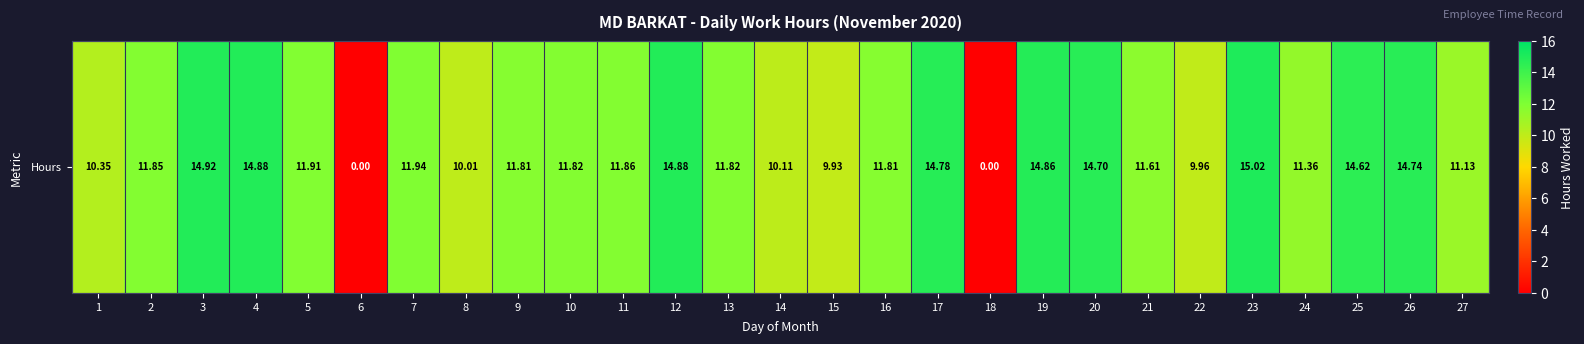

True or false: the data shows 14.7 at 26.

True